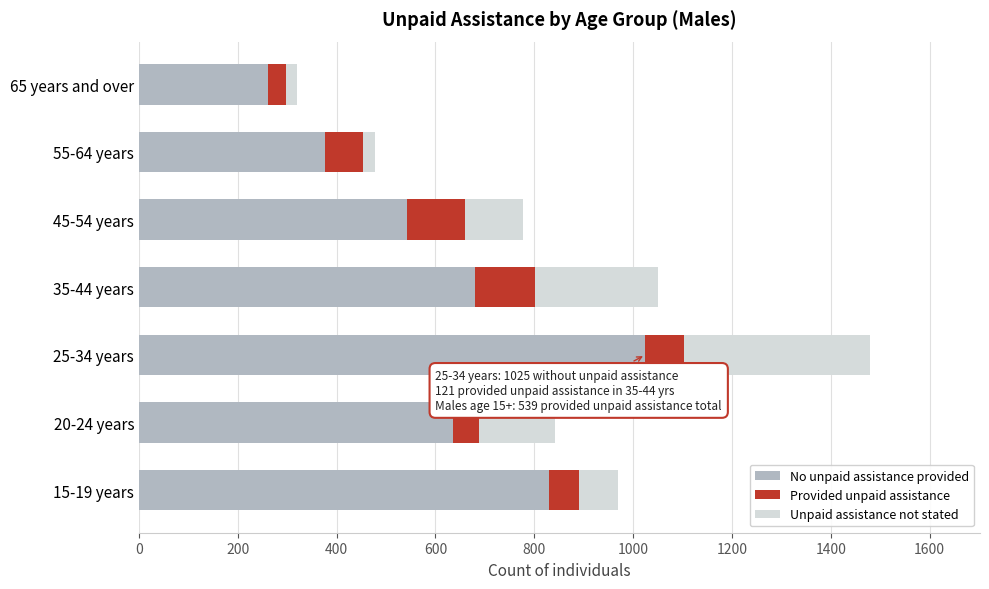

At which category is the sum across all series the highest?

25-34 years